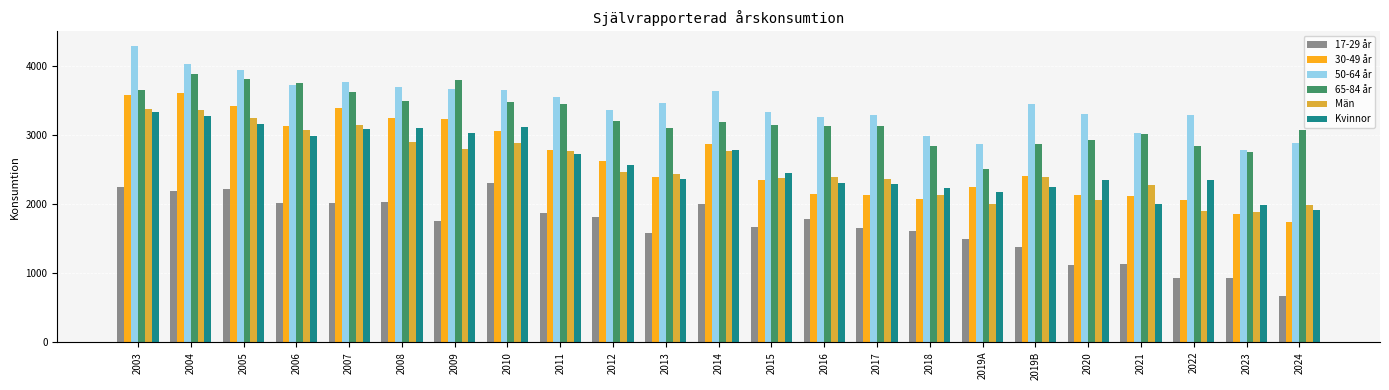

What is the difference between the 30-49 år values at 2012 and 2019A?

378.7